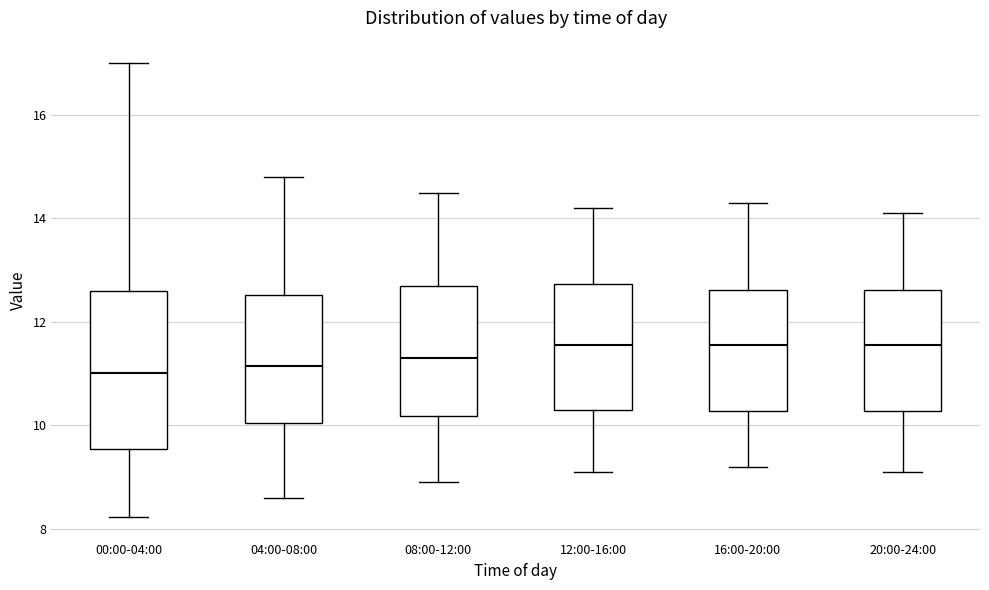

Where is the lower edge of the box for 16:00-20:00 on the y-axis? The values are not printed on the chart, so give them approximately, as read against the axis.

10.2